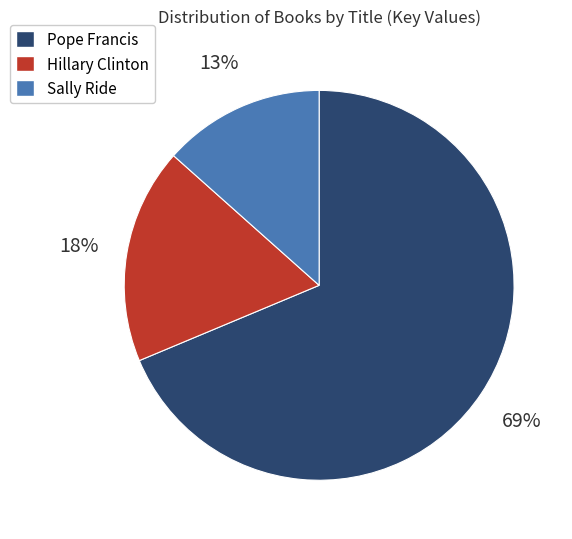

To the nearest percent, what is the average slice percentage?

33%